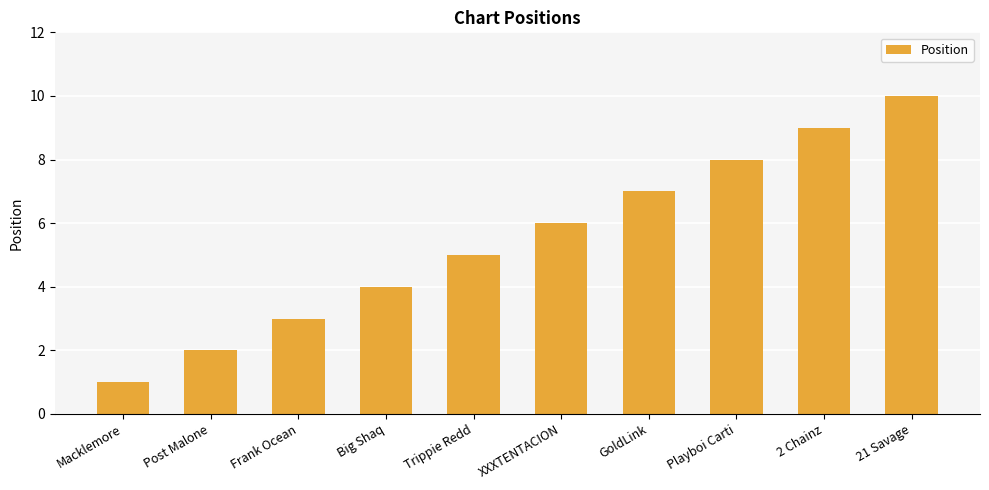

How many values are below 6?

5